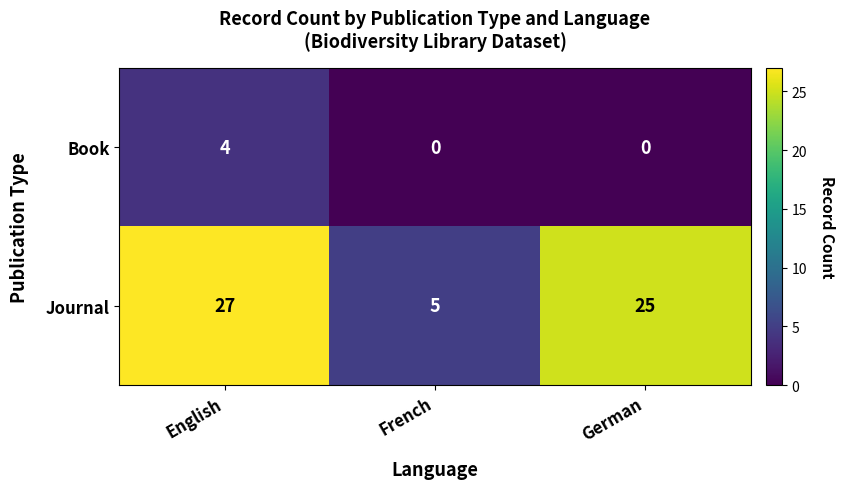

What is the greatest value displayed?

27